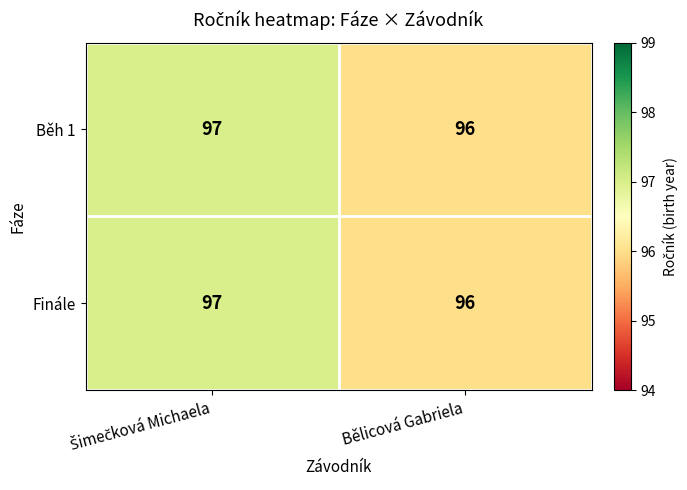

What is the total value across all series at Bělicová Gabriela?

192